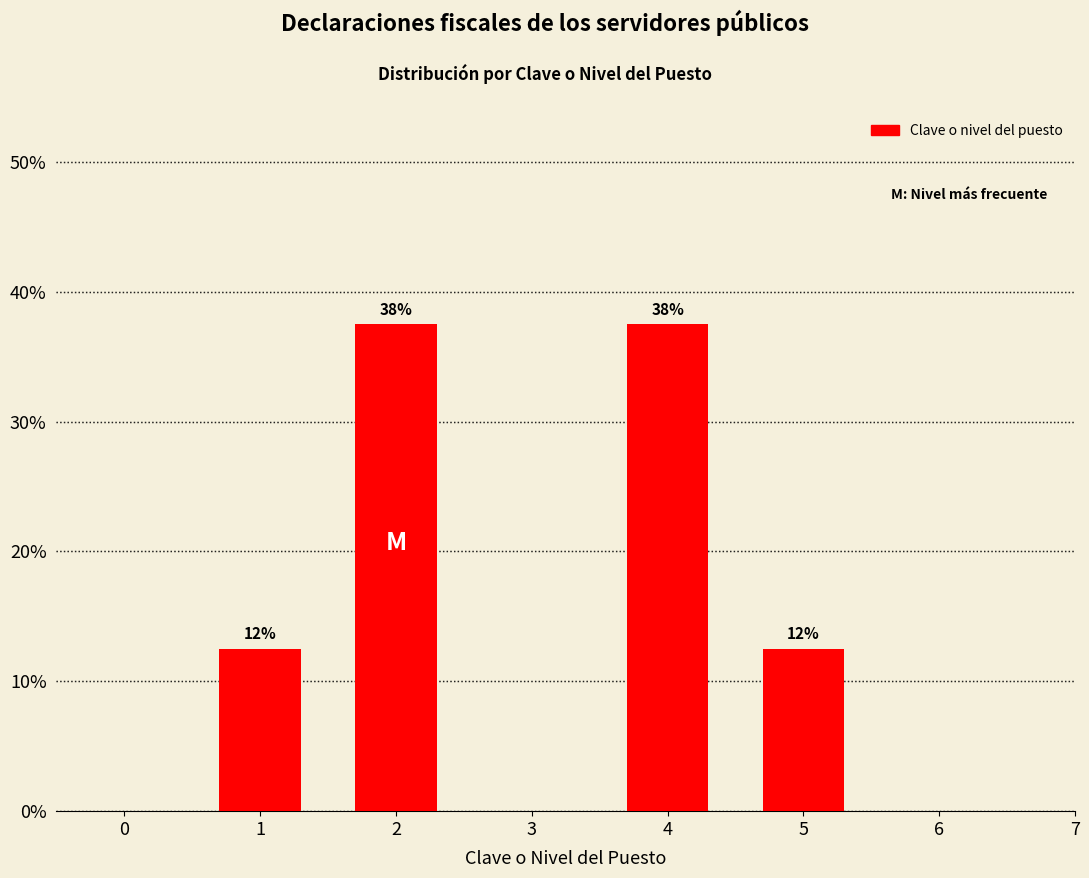

The chart shows a value of 57.8 at 2. True or false?

False